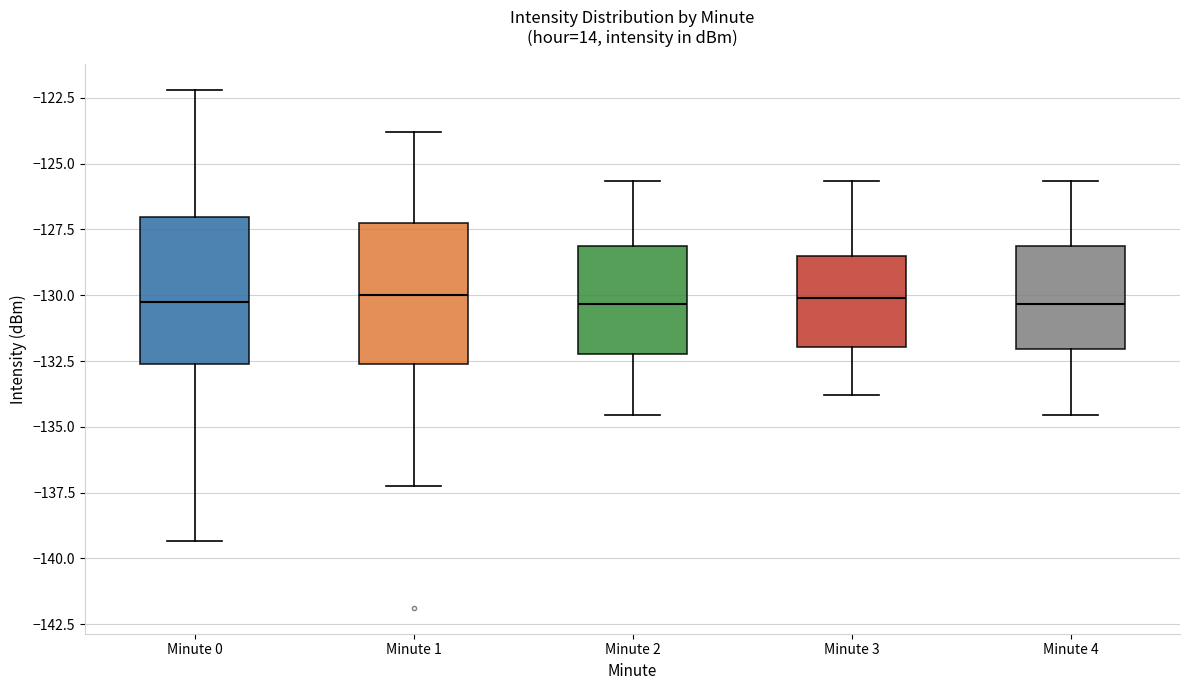

Reading left to right, transcribe this box plot: for each box, give where its median line is, the range the box spans, and where its two whiskers end, as read against the y-axis. The values are not printed on the chart, so give them approximately, as read against the axis.

Minute 0: median -130.5, box -132.5 to -127.0, whiskers -139.5 to -122.0
Minute 1: median -130.0, box -132.5 to -127.5, whiskers -137.0 to -124.0
Minute 2: median -130.5, box -132.0 to -128.0, whiskers -134.5 to -125.5
Minute 3: median -130.0, box -132.0 to -128.5, whiskers -134.0 to -125.5
Minute 4: median -130.5, box -132.0 to -128.0, whiskers -134.5 to -125.5